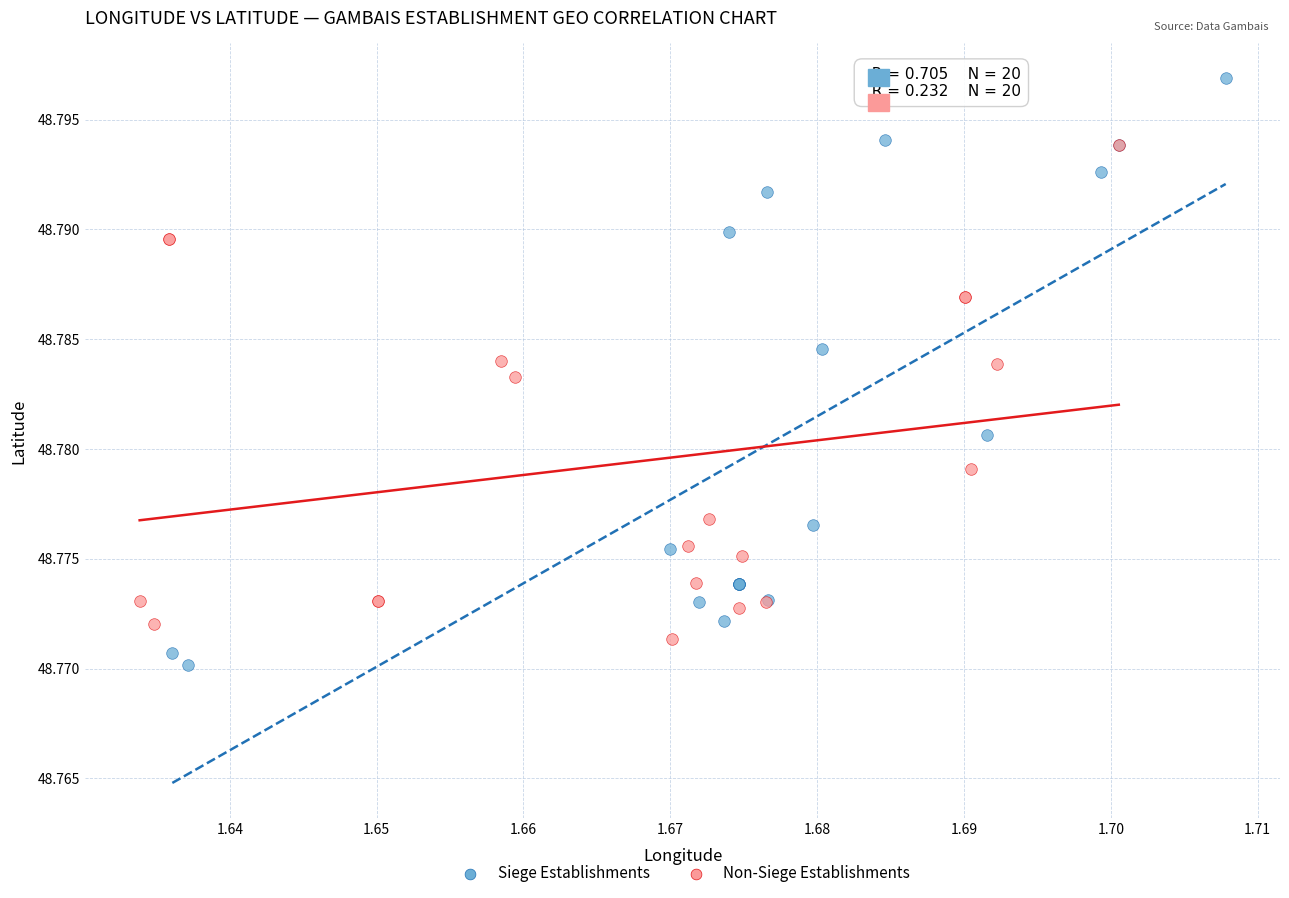

Which series reaches the maximum Y coordinate?

Siege Establishments